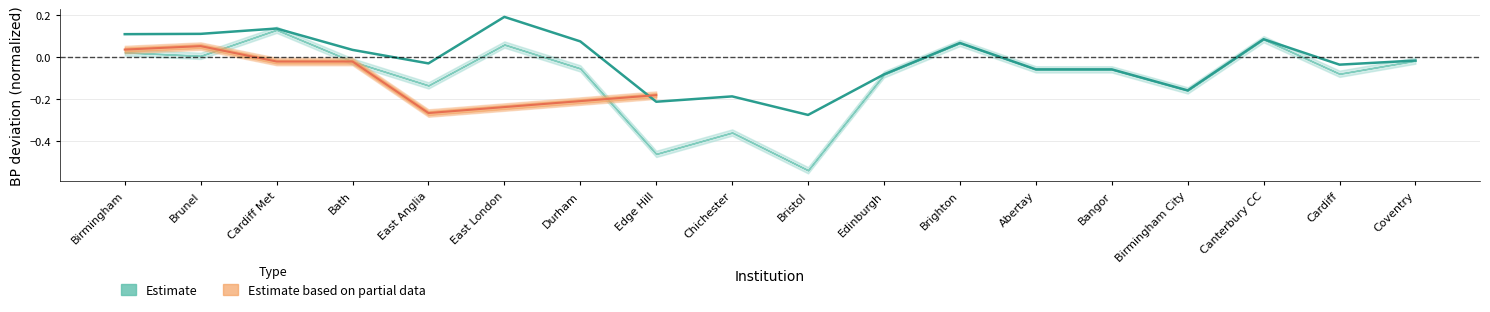

At which category does the chart reach its peak across all series?

East London